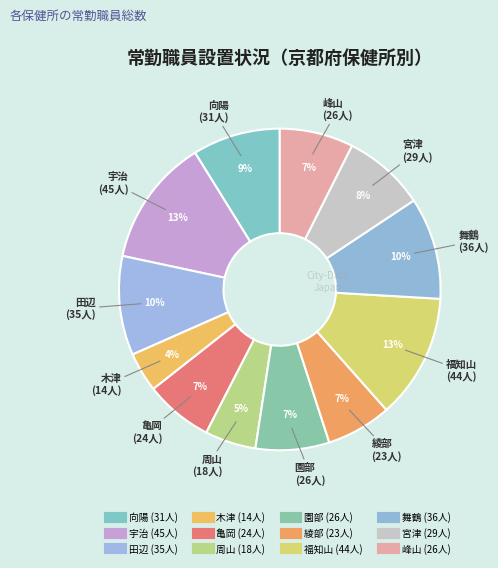

Approximately how many times larger is the value at 舞鶴 compared to 宇治?

0.8